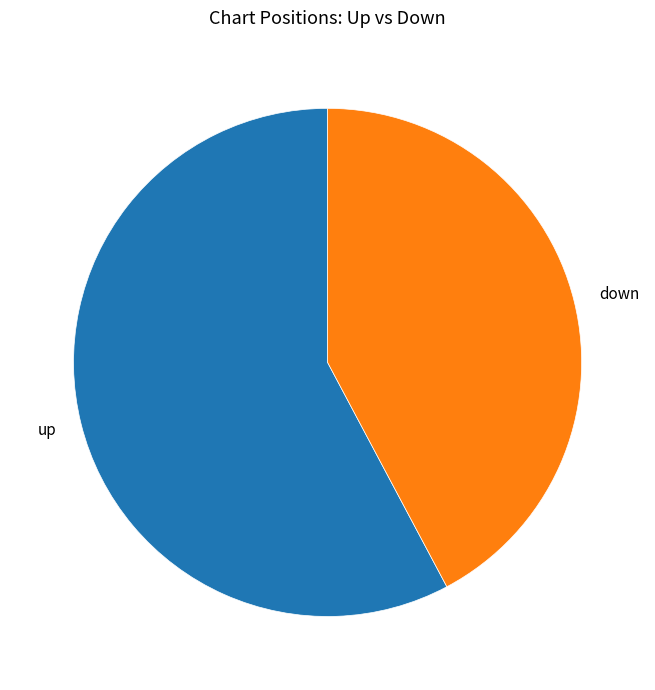

Is it true that up is 58% of the pie?

True